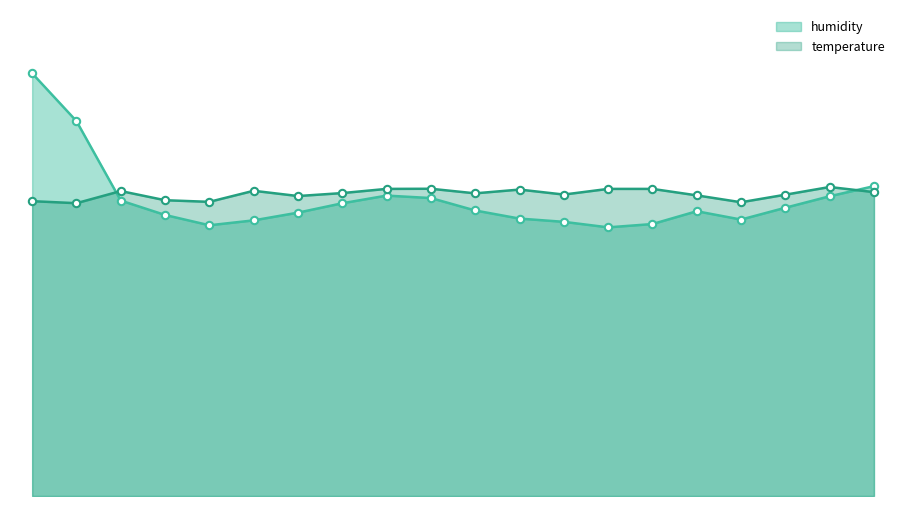

At which category is the sum across all series the highest?

00:00